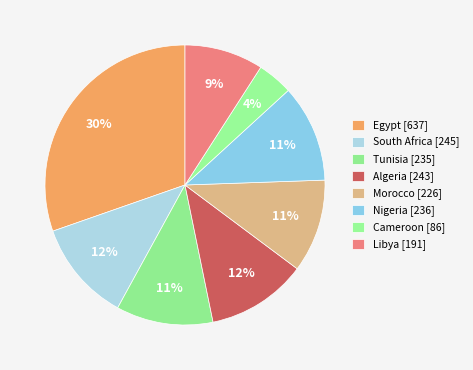

How many slices are in this pie chart?

8